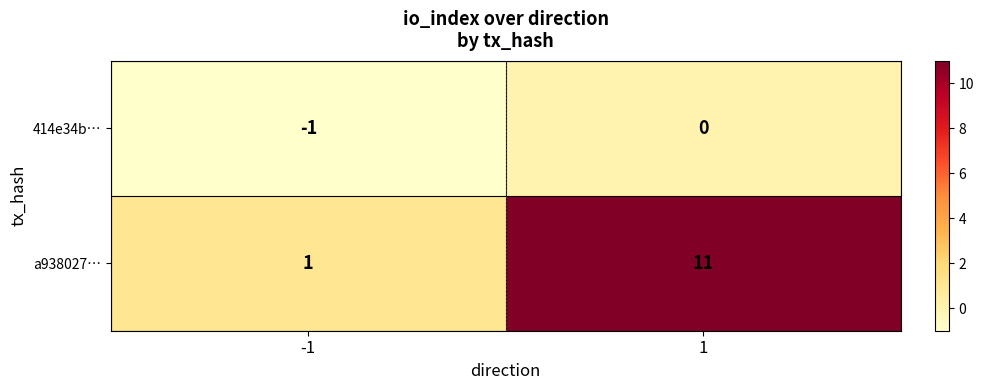

The a938027… series shows 2 at -1. True or false?

False